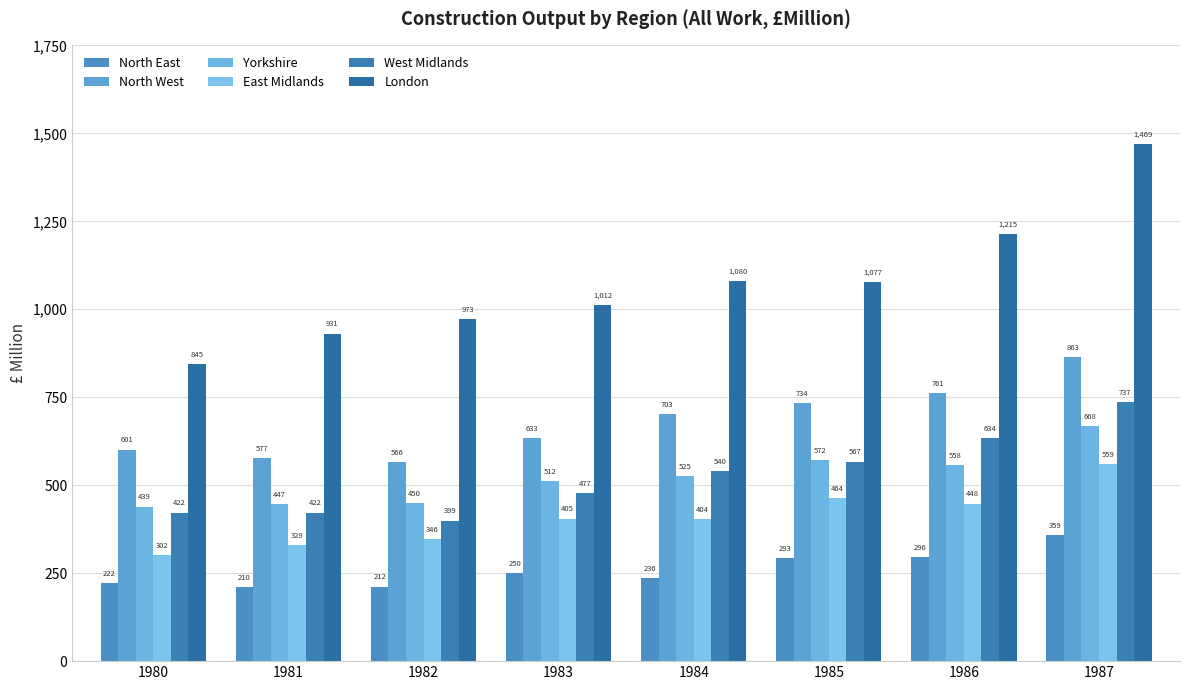

How many bars are there in each group?

6